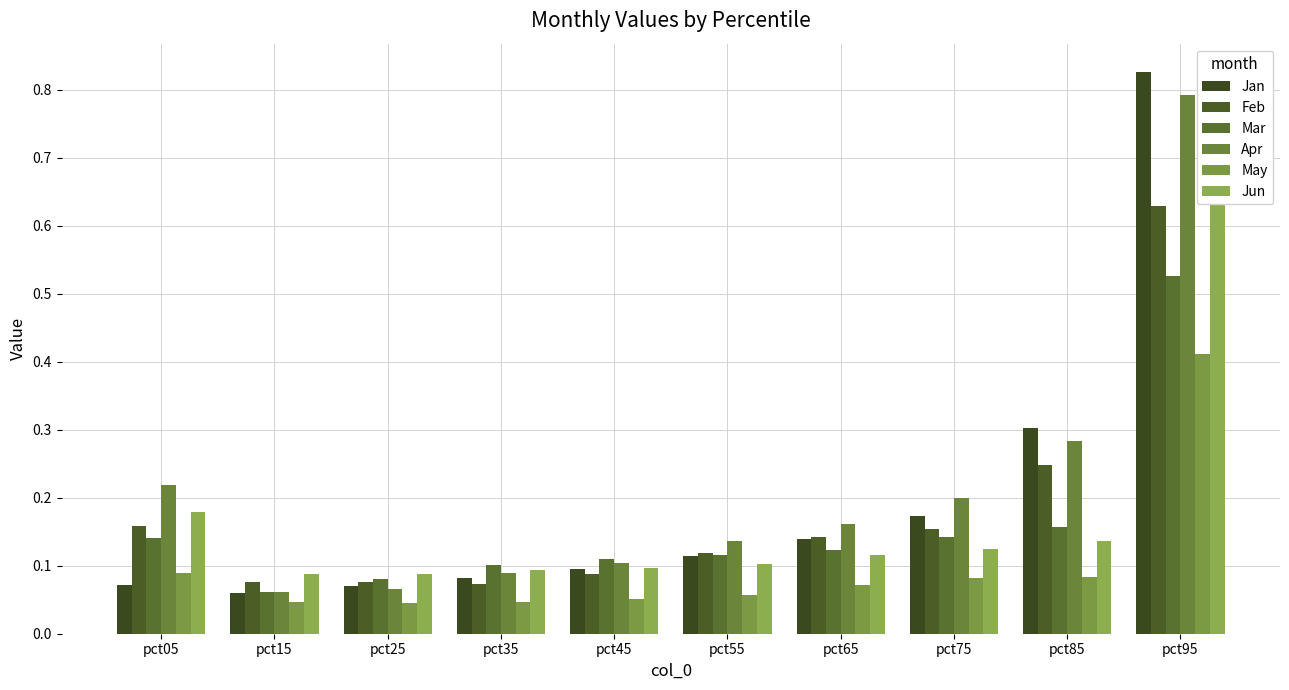

Is it true that Jun equals 0.1 at pct45?

True